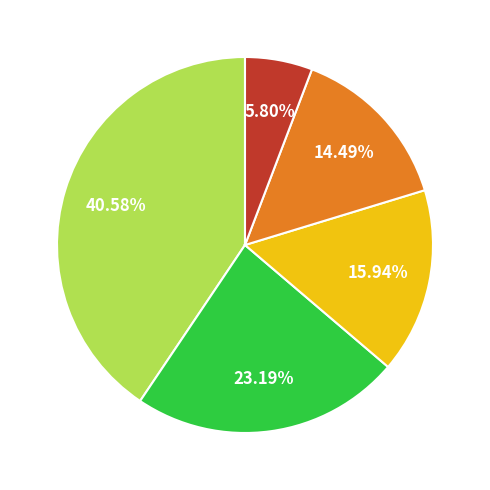

Is there a majority slice in this chart?

No